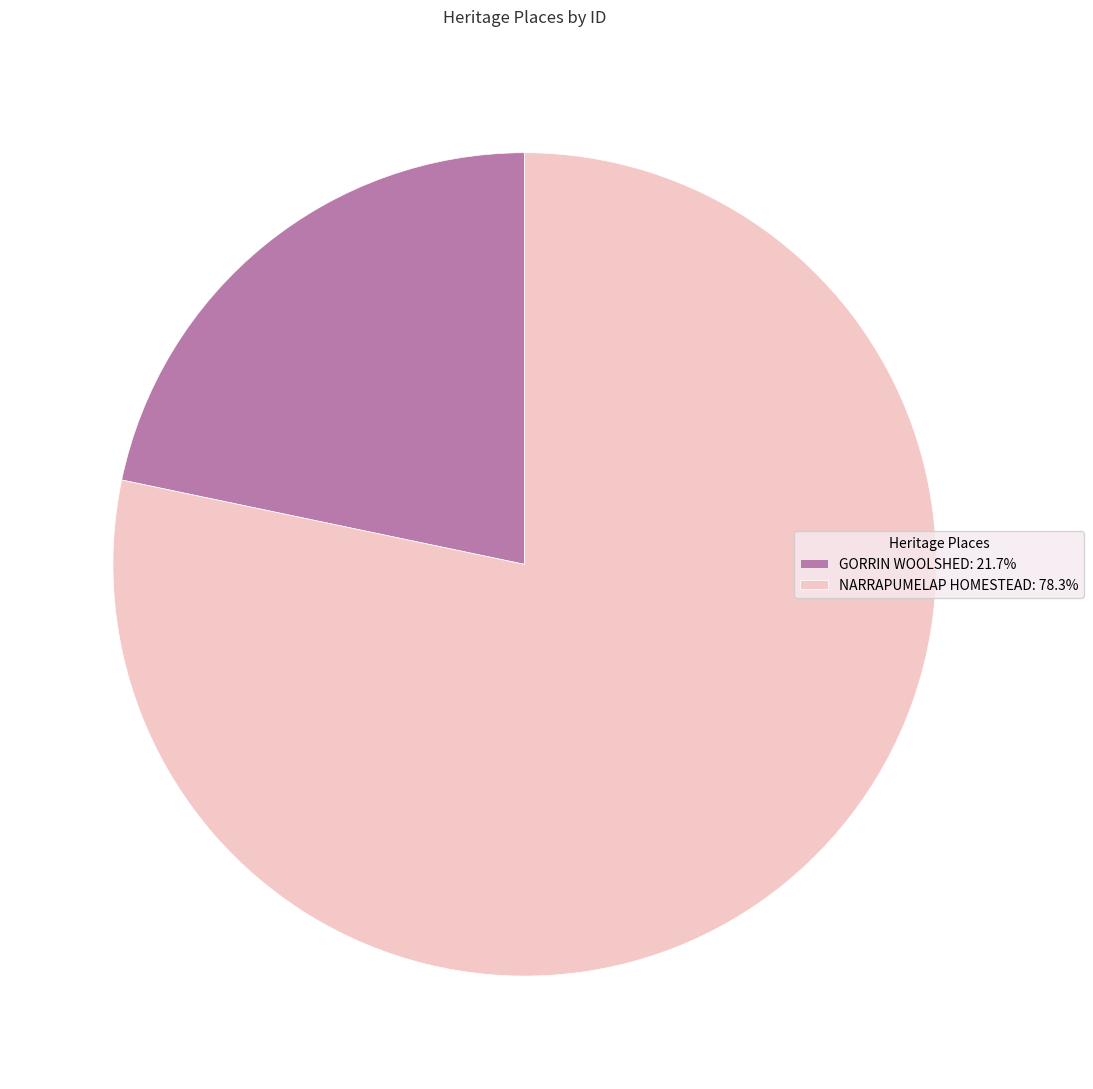

Does NARRAPUMELAP HOMESTEAD: 78.3% account for over 50% of the chart?

Yes